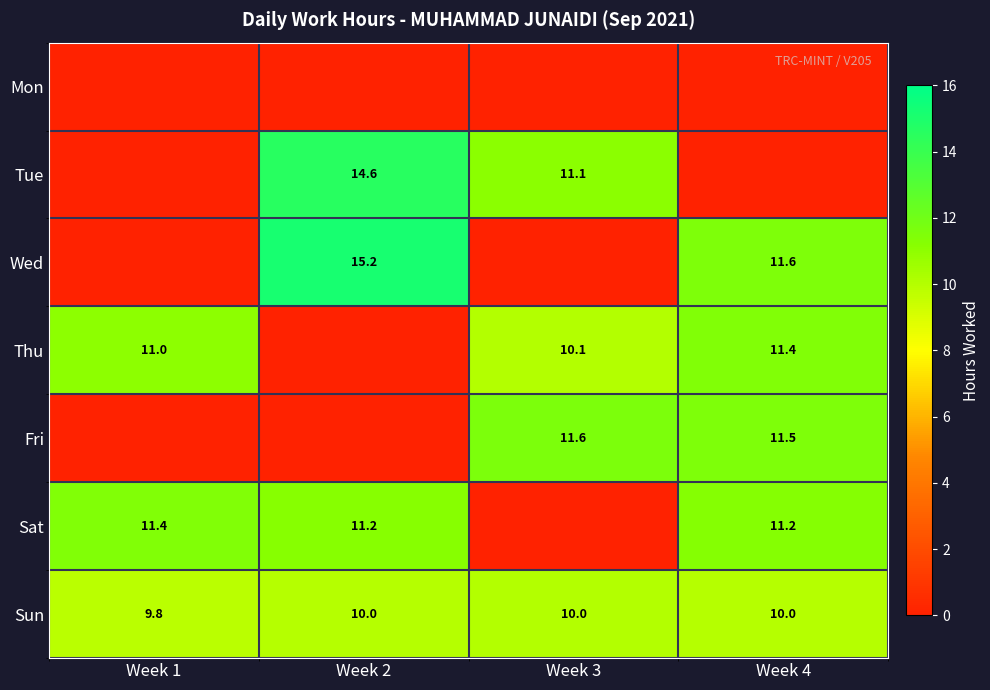

The Tue series shows 11.1 at Week 3. True or false?

True